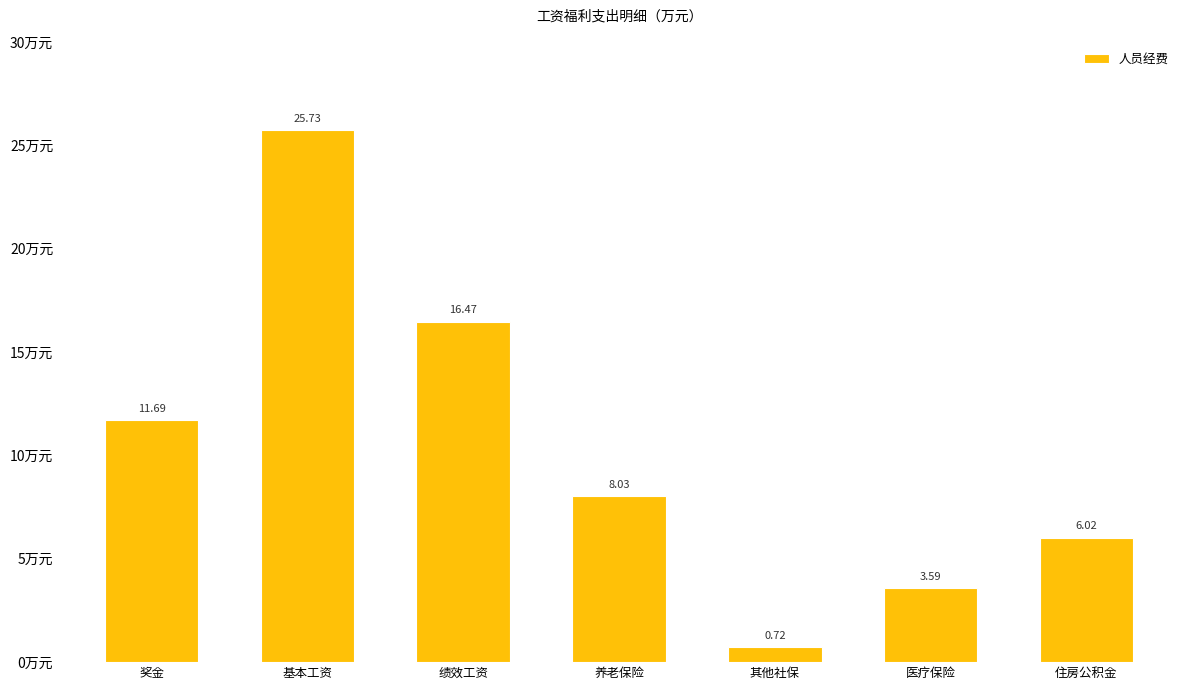

How many values are below 8?

3